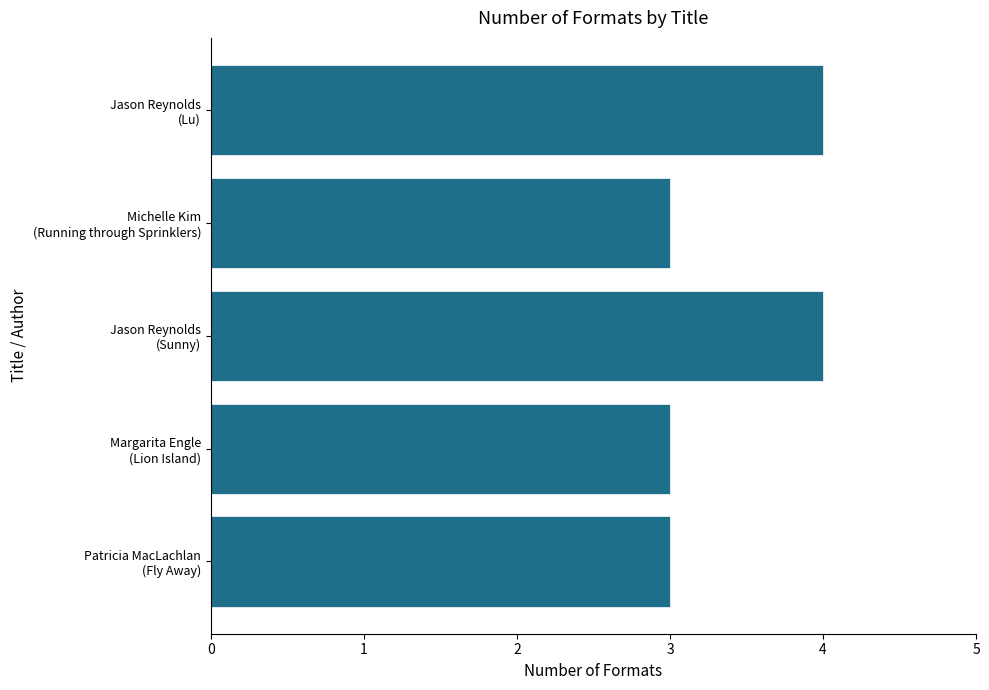

What is the minimum value shown in the chart?

3